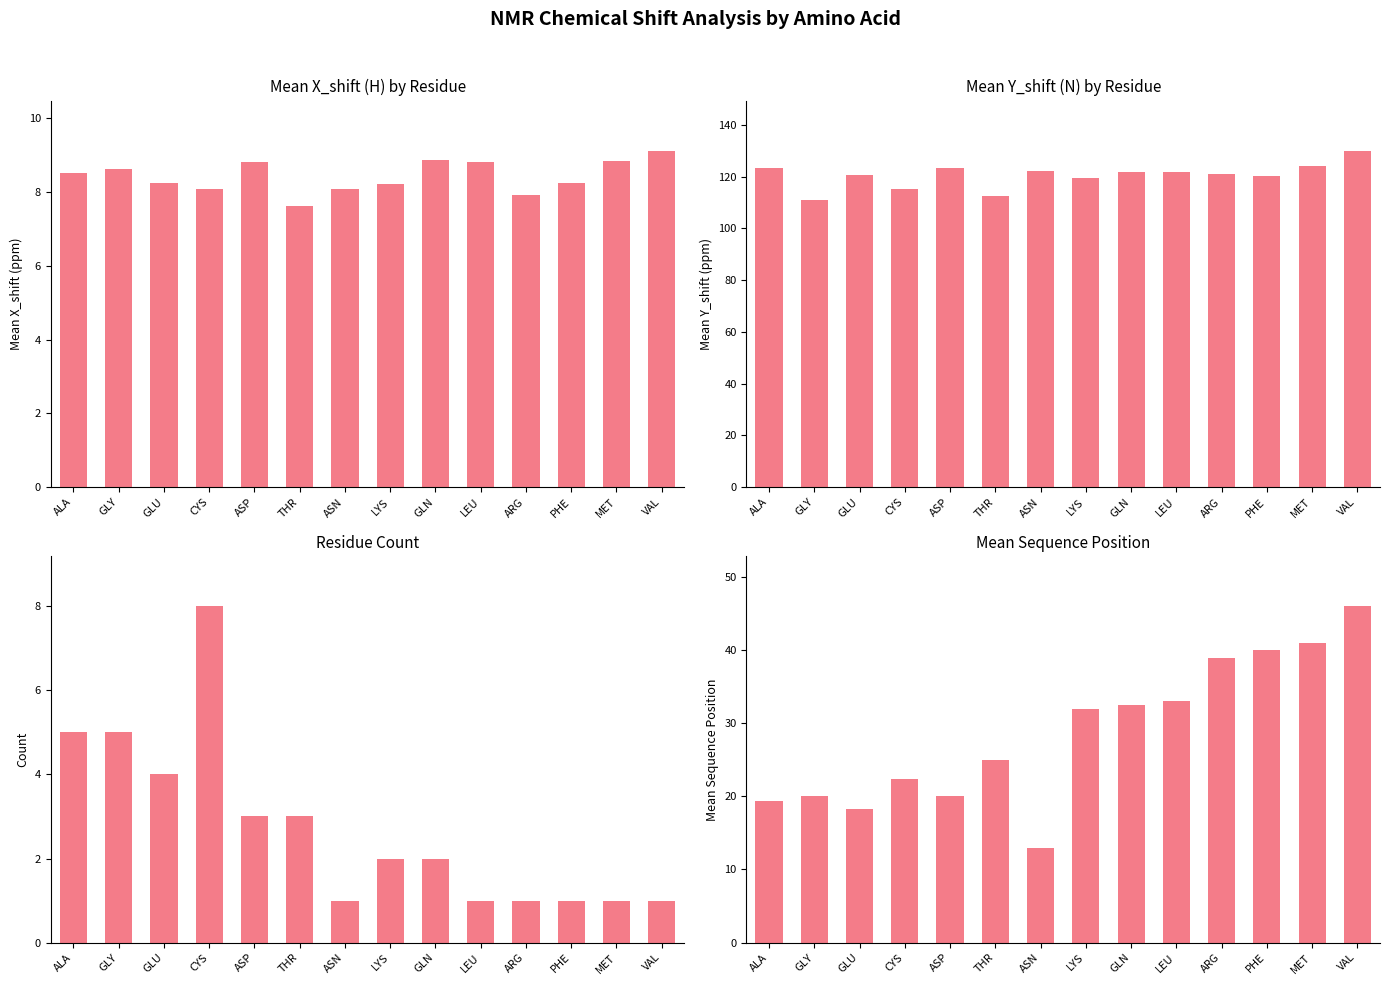

At which label does Mean X_shift reach its minimum?

THR